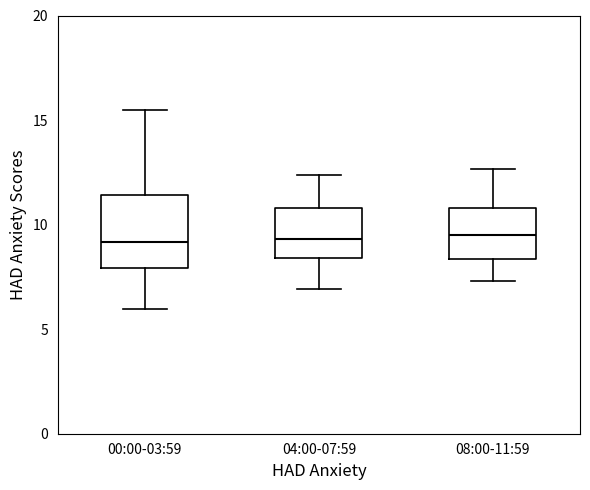

Reading left to right, read every box against the y-axis: the position of its median line, the range the box covers, and the ends of its whiskers. The values are not printed on the chart, so give them approximately, as read against the axis.

00:00-03:59: median 9.0, box 8.0 to 11.5, whiskers 6.0 to 15.5
04:00-07:59: median 9.5, box 8.5 to 11.0, whiskers 7.0 to 12.5
08:00-11:59: median 9.5, box 8.5 to 11.0, whiskers 7.5 to 12.5